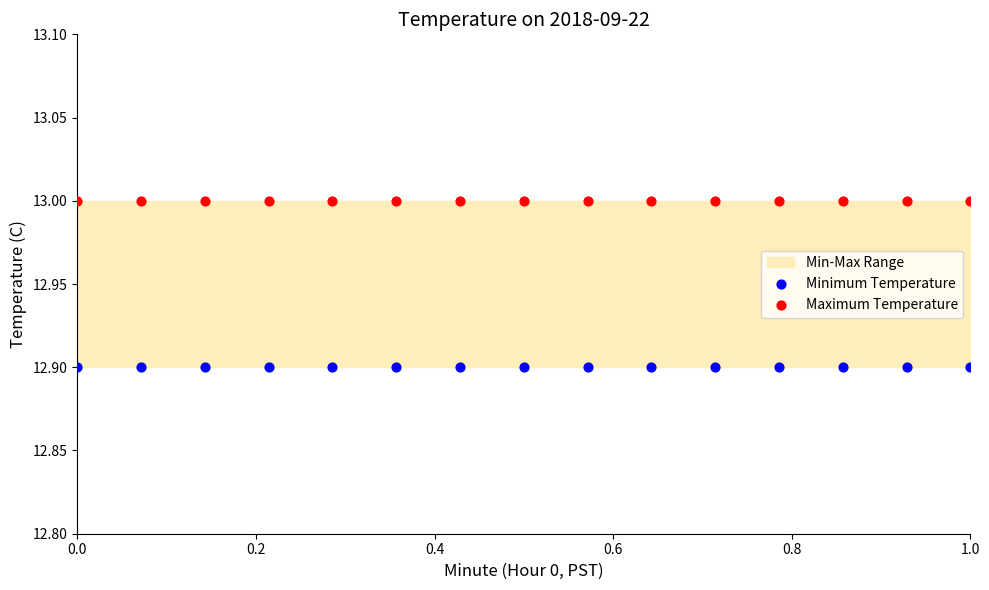

Which series reaches the maximum Y coordinate?

Maximum Temperature